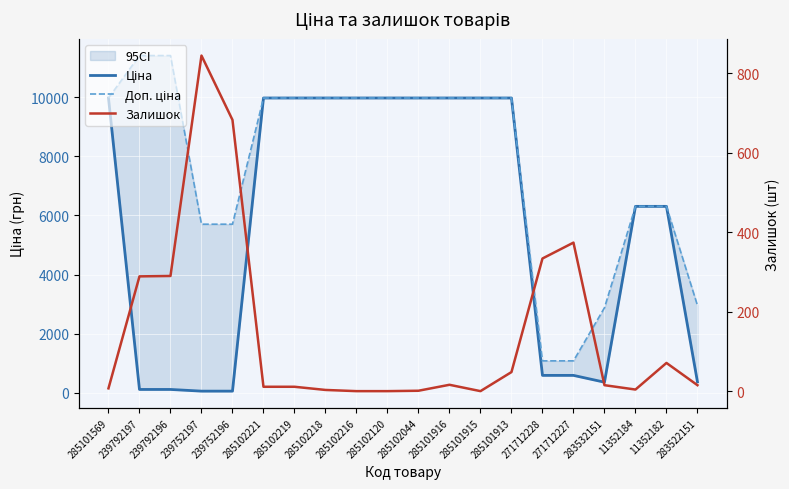

What is the greatest value displayed?

11410.0